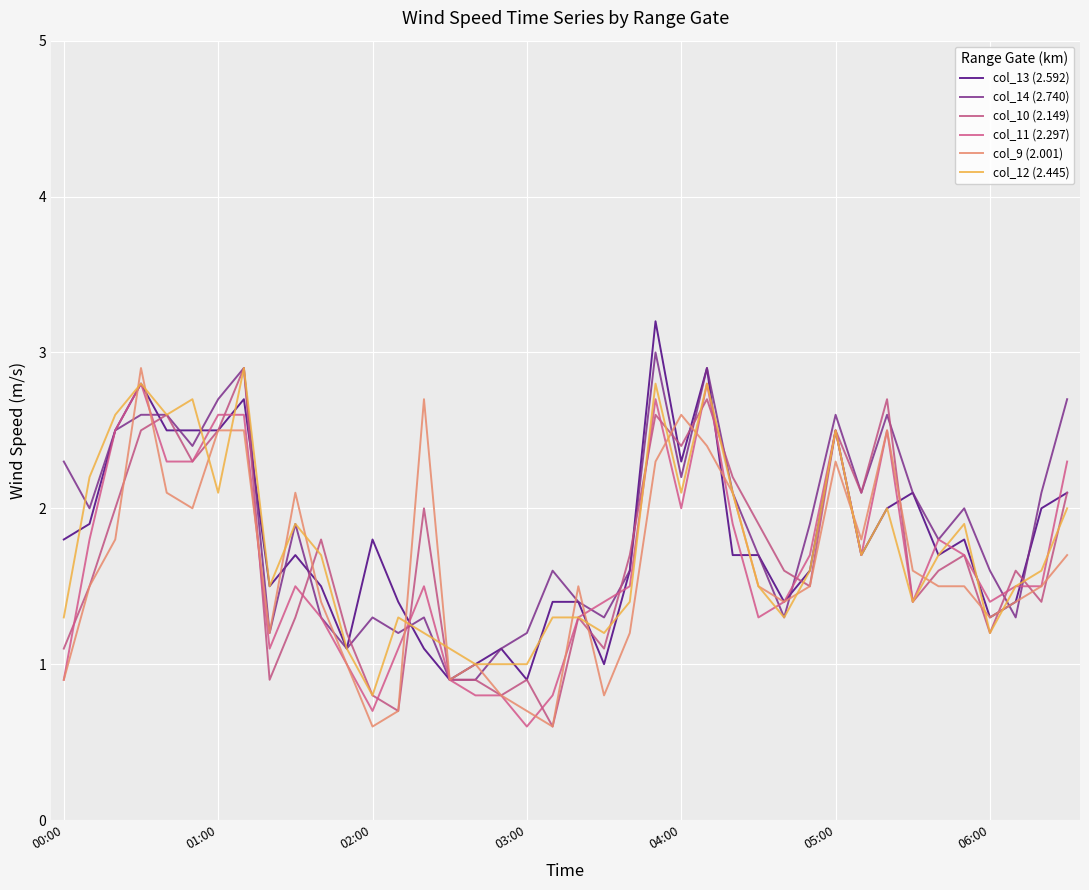

Is this an area chart (filled region under the line)?

No